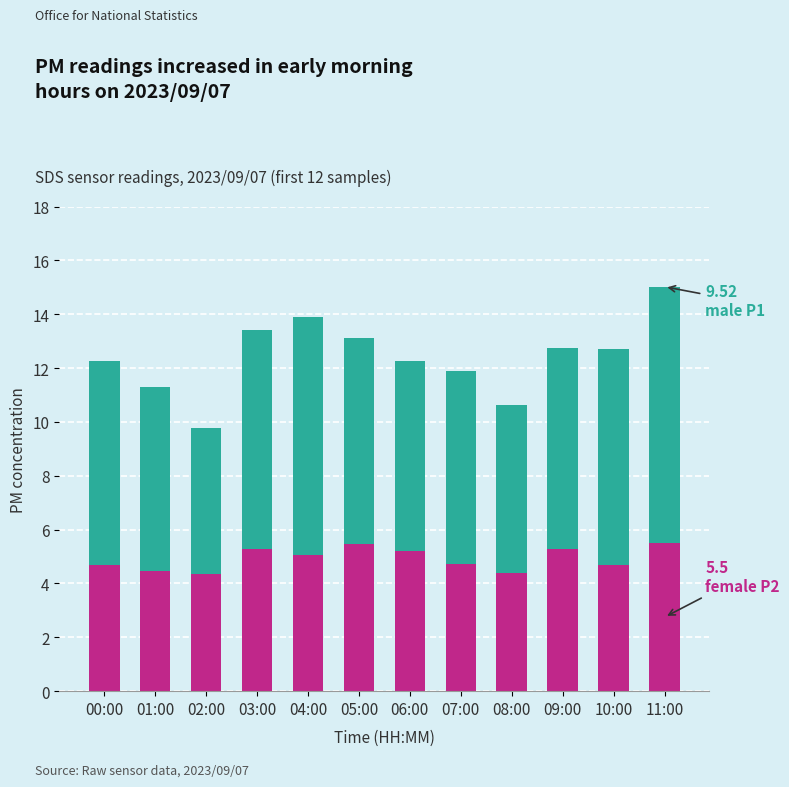

What is the total value across all series at 04:00?

13.9